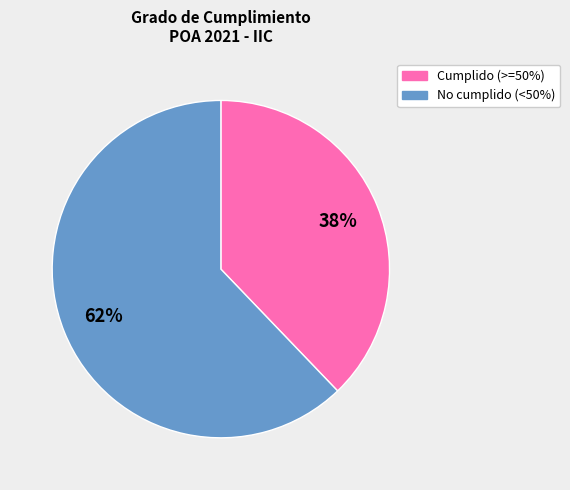

Which has a higher value, No cumplido (<50%) or Cumplido (>=50%)?

No cumplido (<50%)